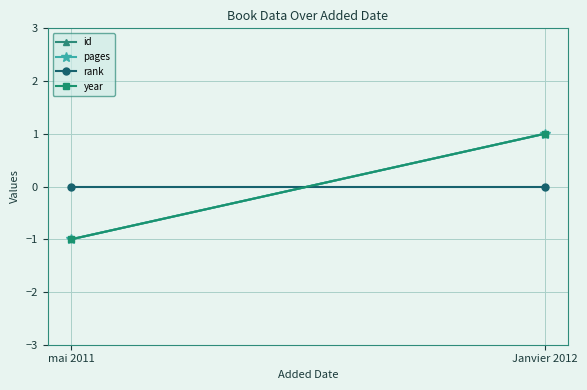

What is the label of the 1st point from the left?

mai 2011